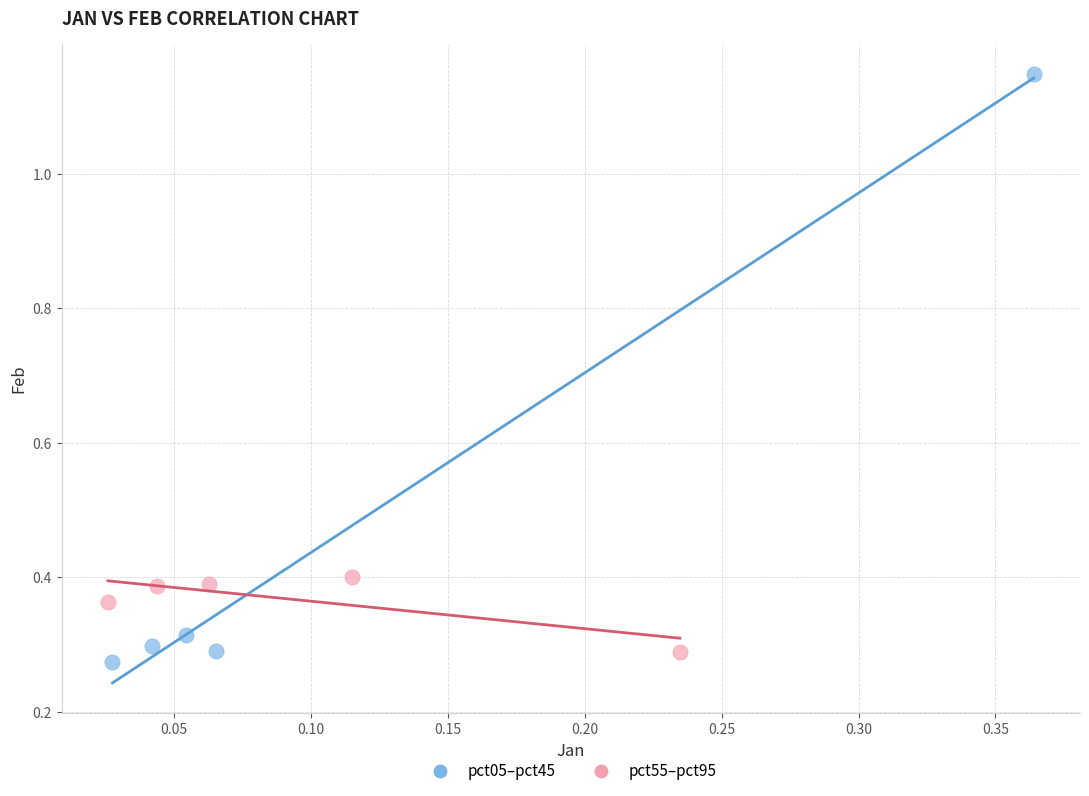

Which series contains the lowest Y value?

pct05–pct45